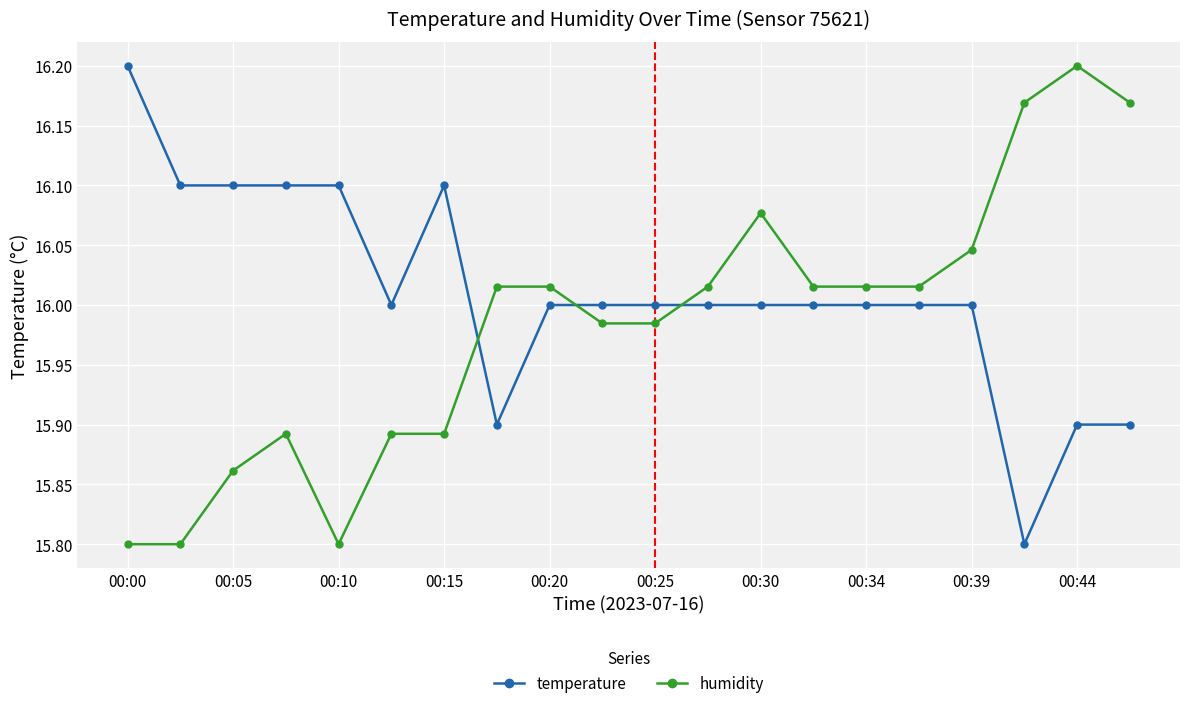

Which series ends up on top after the final intersection of temperature and humidity?

humidity